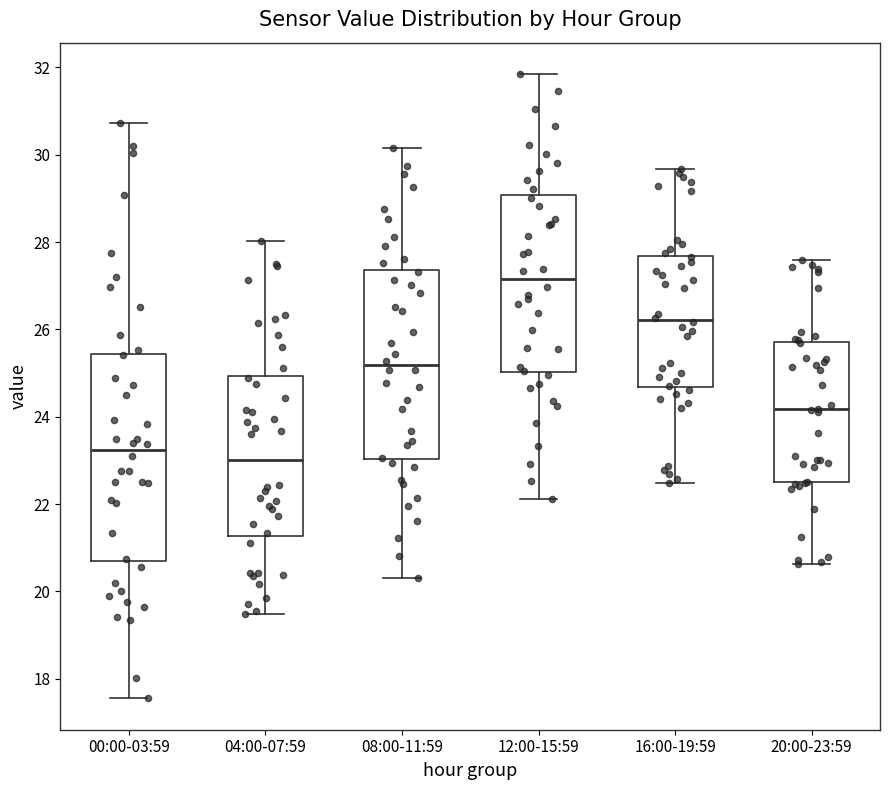

Where does the median line of the box for 20:00-23:59 sit on the y-axis? The values are not printed on the chart, so give them approximately, as read against the axis.

24.2